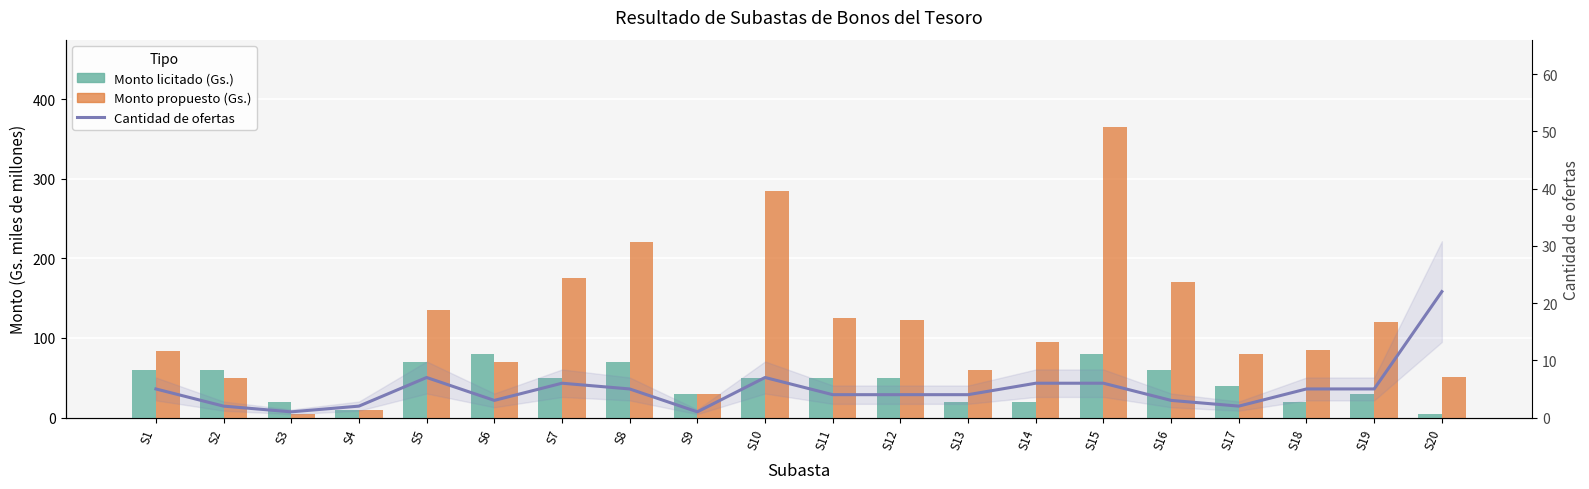

What is the minimum value shown in the chart?

1.0